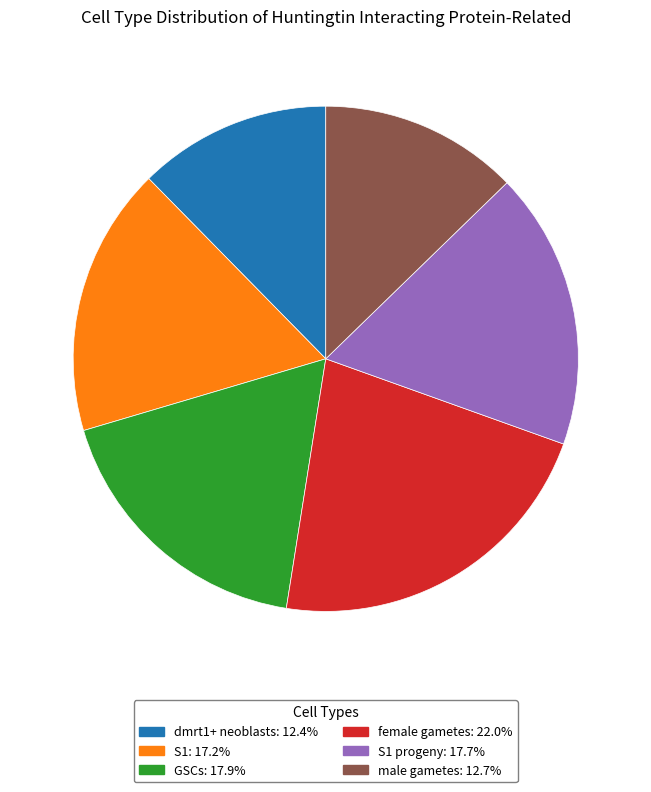

How many slices are in this pie chart?

6